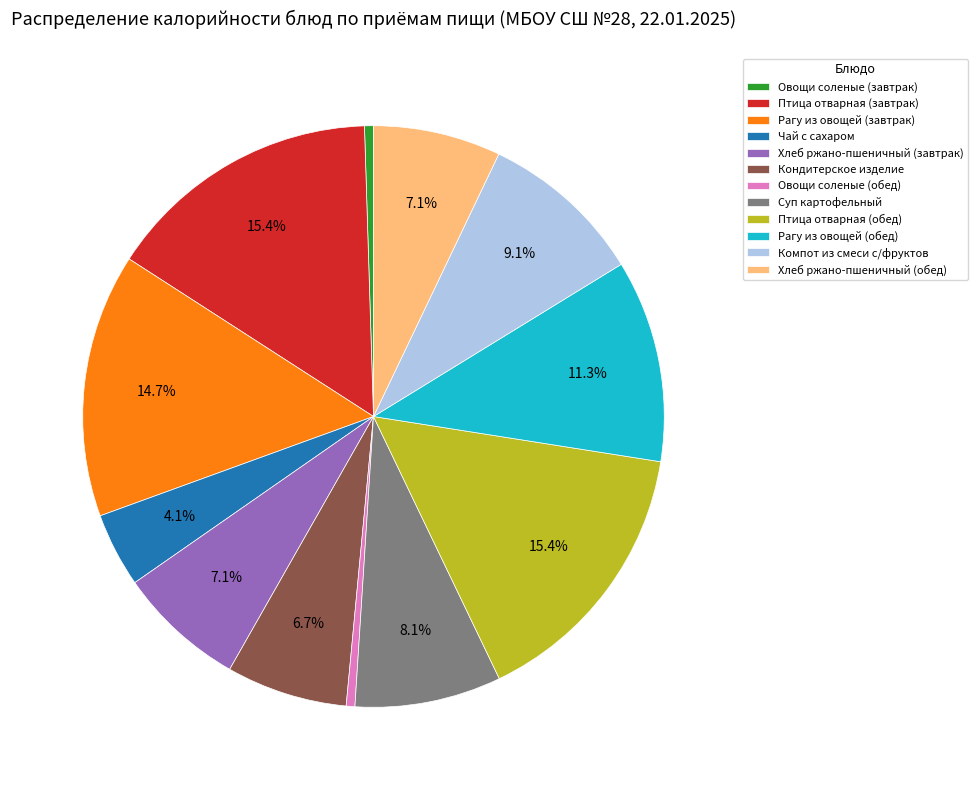

What percentage do Хлеб ржано-пшеничный (завтрак) and Компот из смеси с/фруктов together represent?

16.2%